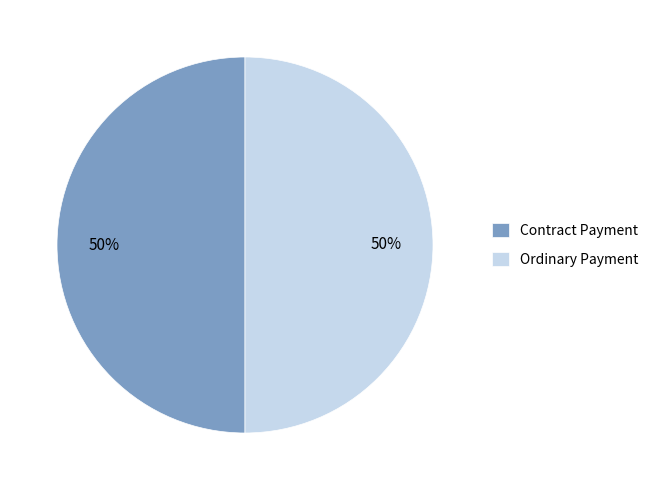

Combined, do Ordinary Payment and Contract Payment account for over 50%?

Yes